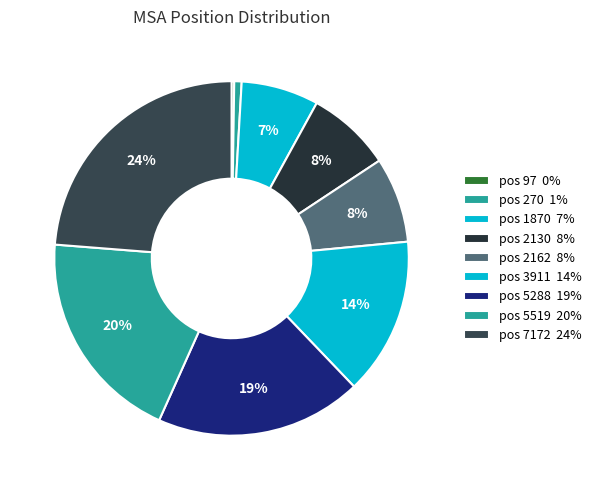

Which slice is the largest?

pos 7172